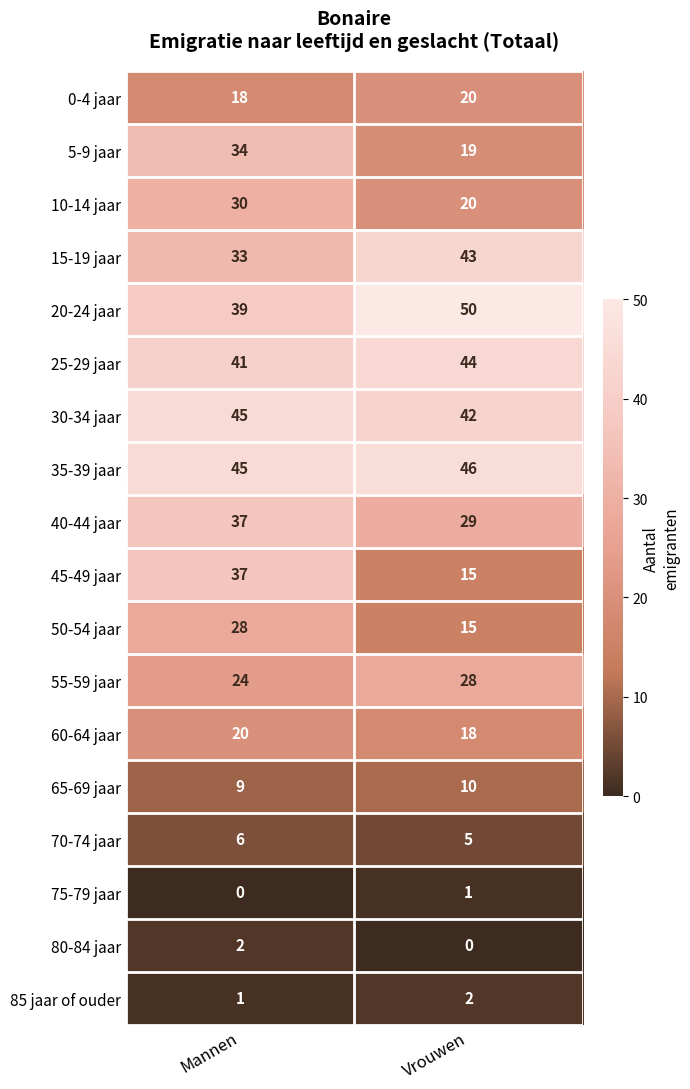

What is the sum of all 35-39 jaar values?

91